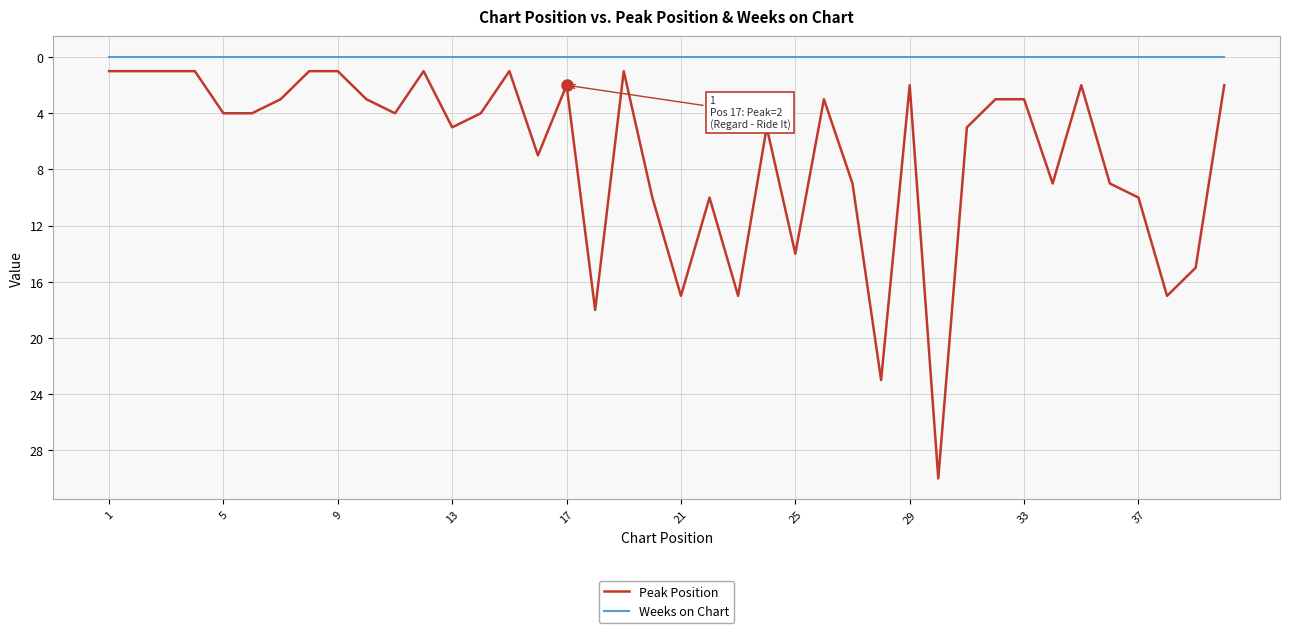

What is the maximum value for Peak Position?

30